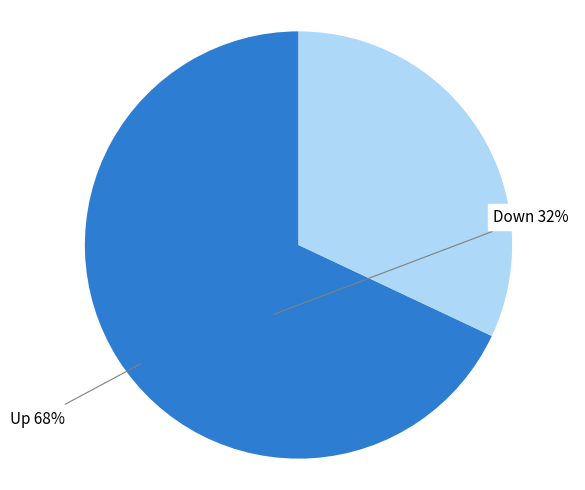

How many segments does this pie chart have?

2